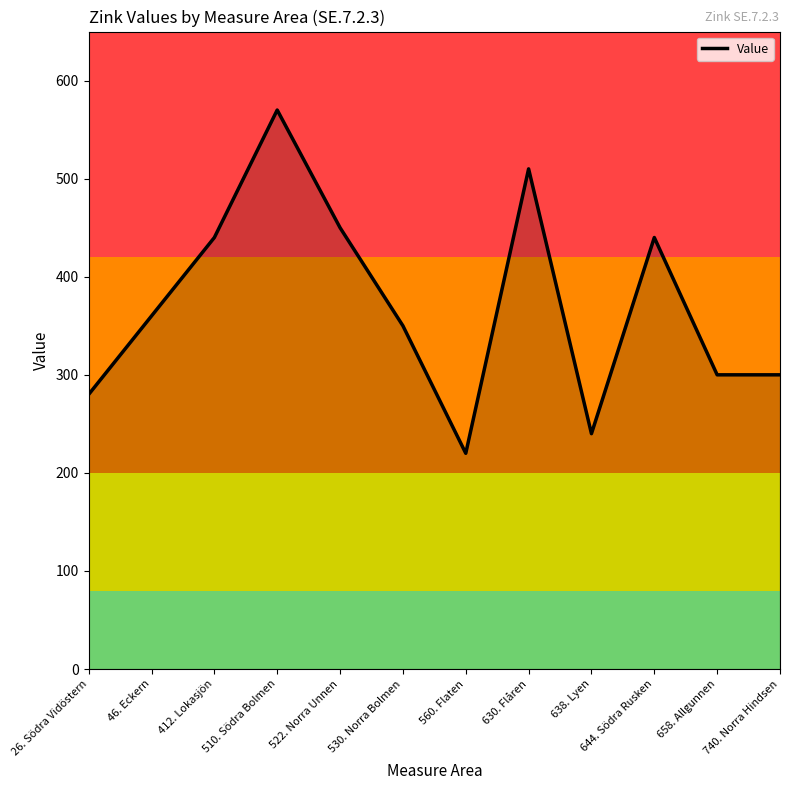

The value at 412. Lokasjön is 683. True or false?

False